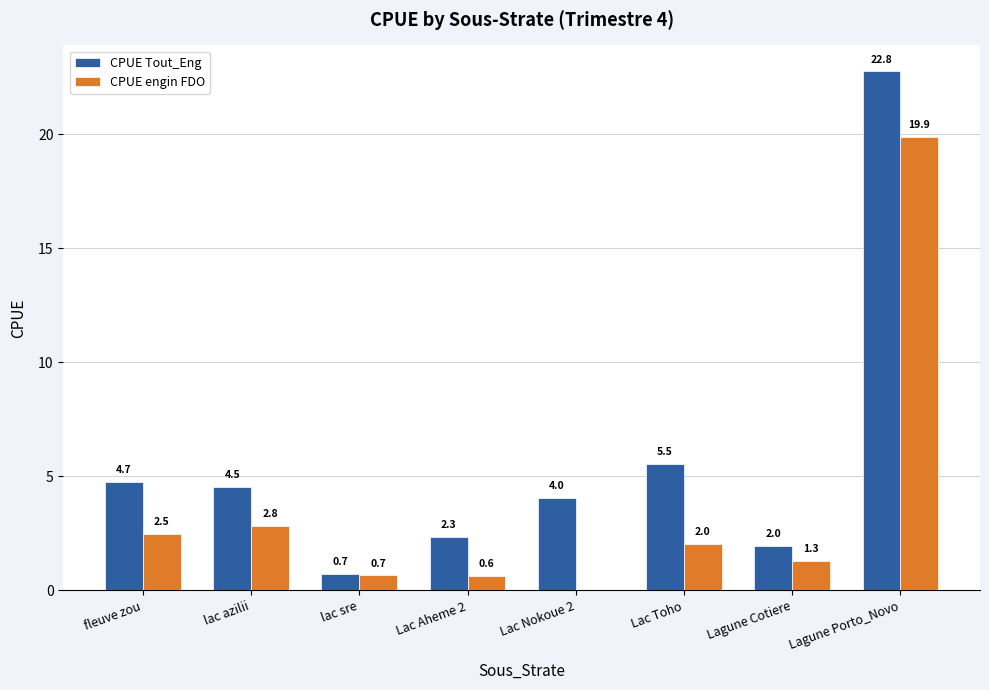

Reading right to left, extract all data points from this chart.

CPUE Tout_Eng: Lagune Porto_Novo=22.8	Lagune Cotiere=2.0	Lac Toho=5.5	Lac Nokoue 2=4.0	Lac Aheme 2=2.3	lac sre=0.7	lac azilii=4.5	fleuve zou=4.7
CPUE engin FDO: Lagune Porto_Novo=19.9	Lagune Cotiere=1.3	Lac Toho=2.0	Lac Nokoue 2=0.0	Lac Aheme 2=0.6	lac sre=0.7	lac azilii=2.8	fleuve zou=2.5